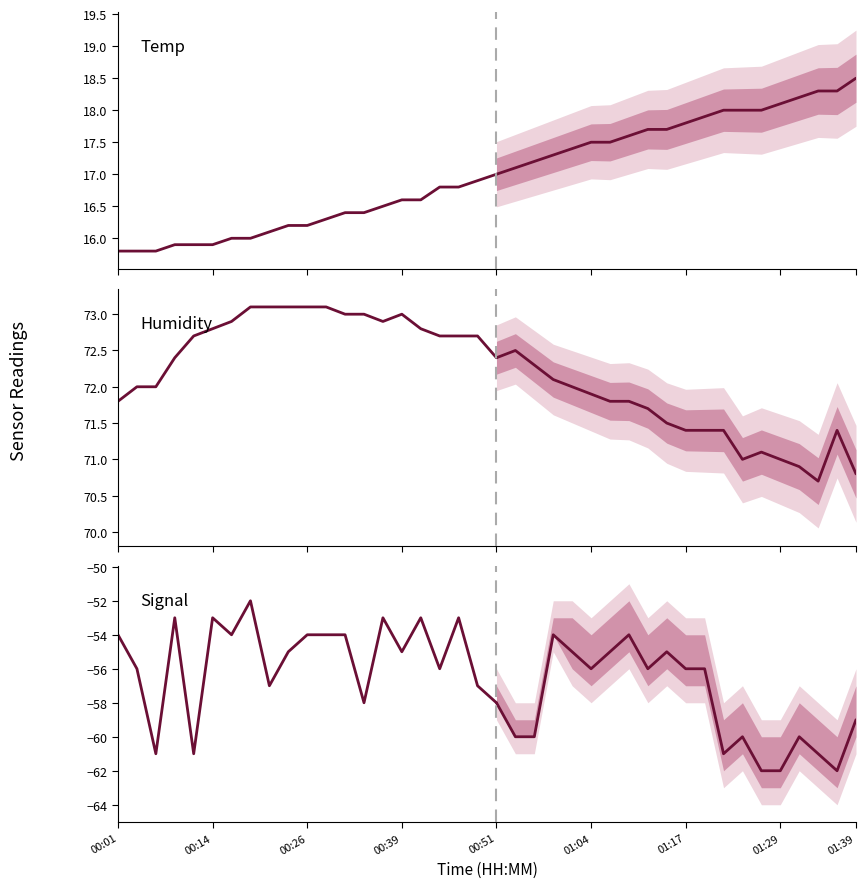

Which series has the largest range (max minus min)?

Signal